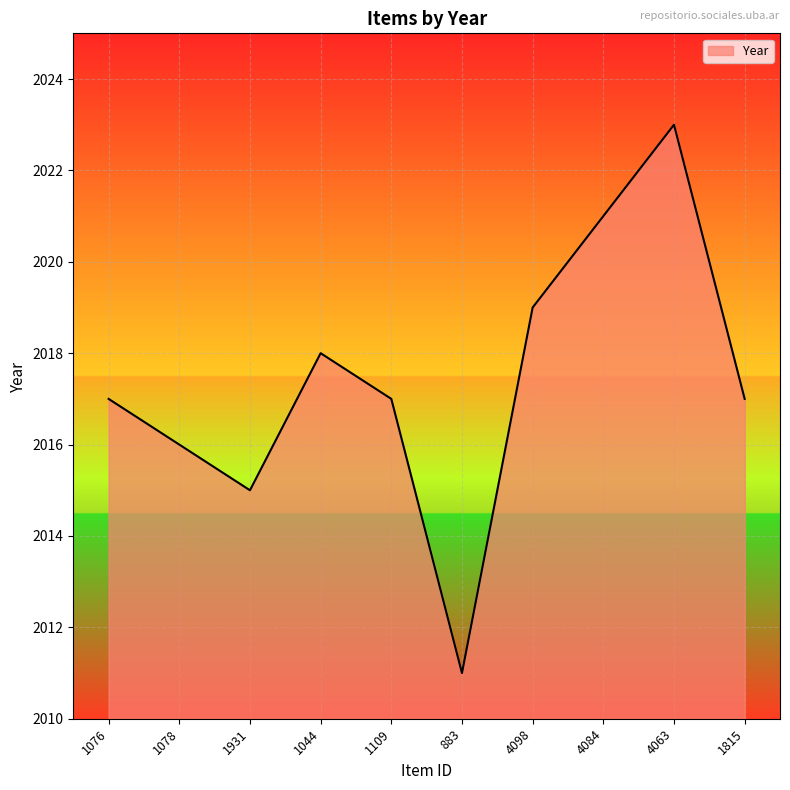

What position from the right is 4084?

3